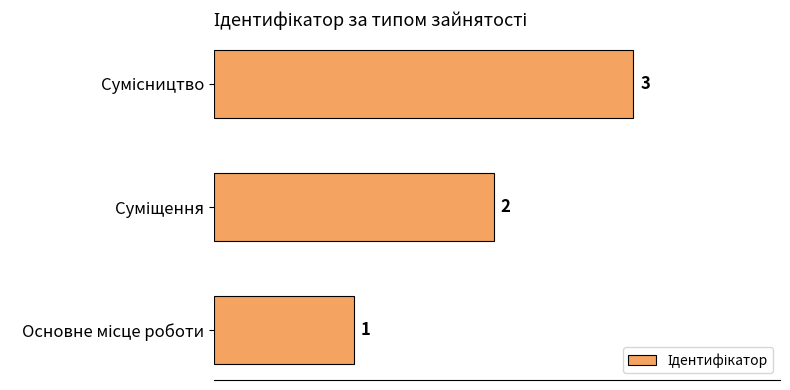

What is the smallest value displayed?

1